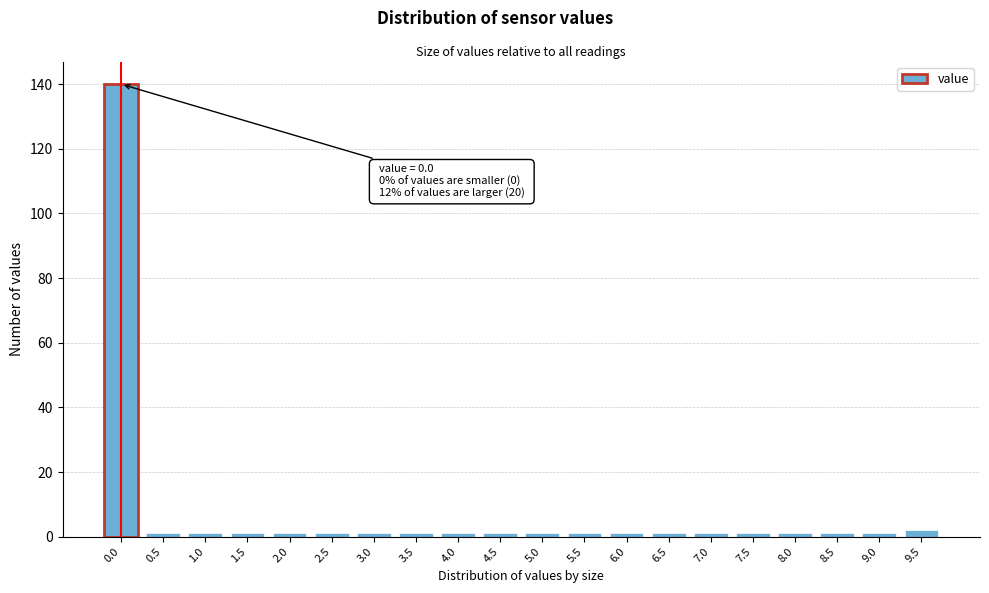

Reading right to left, what are all the values shown in this chart?

9.5=2	9.0=1	8.5=1	8.0=1	7.5=1	7.0=1	6.5=1	6.0=1	5.5=1	5.0=1	4.5=1	4.0=1	3.5=1	3.0=1	2.5=1	2.0=1	1.5=1	1.0=1	0.5=1	0.0=140